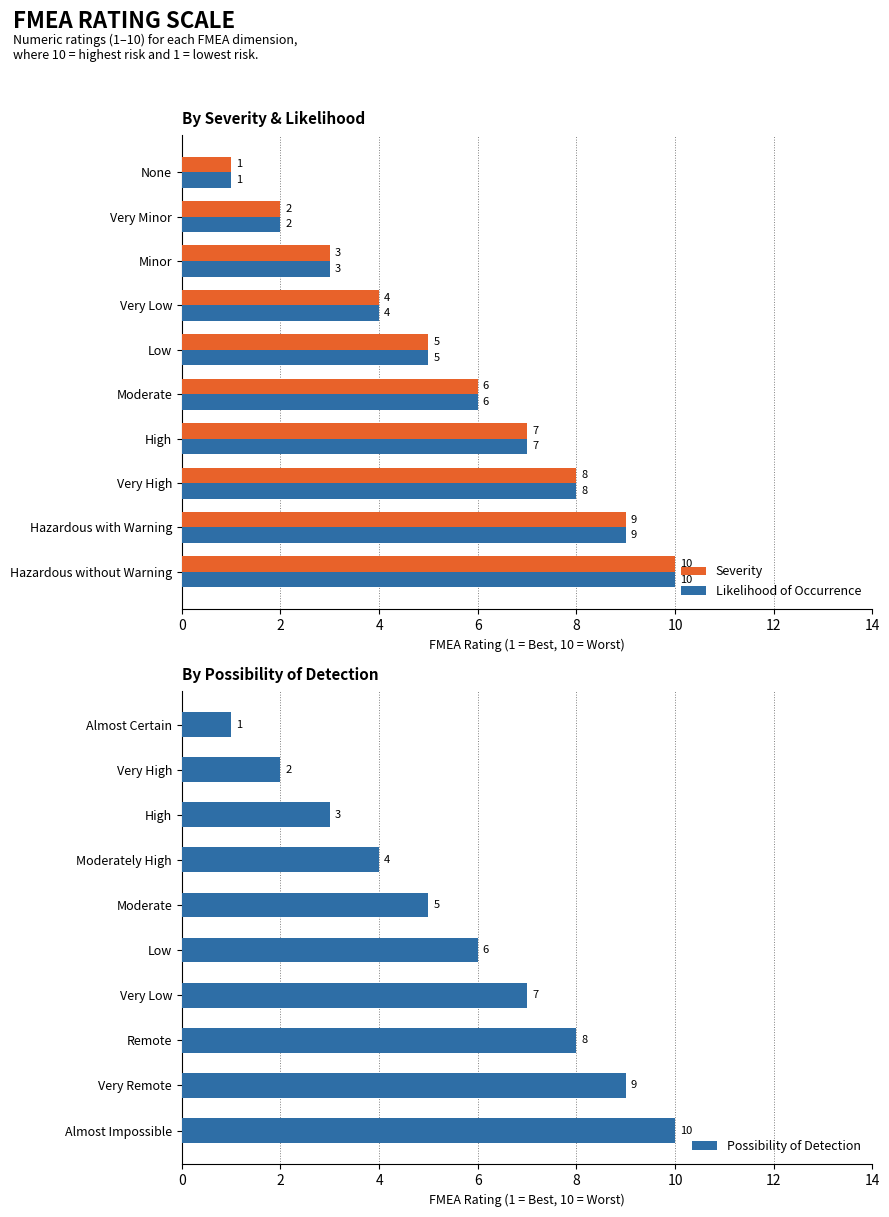

How many Severity values are between 3 and 8?

6